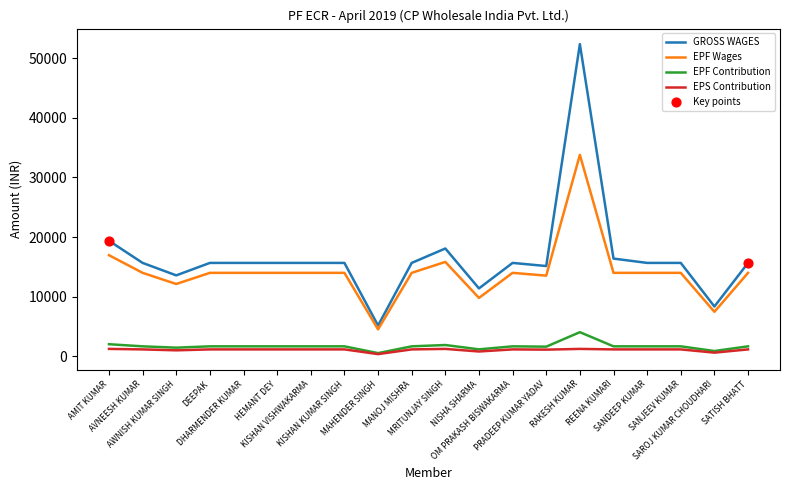

Which series has the largest range (max minus min)?

GROSS WAGES